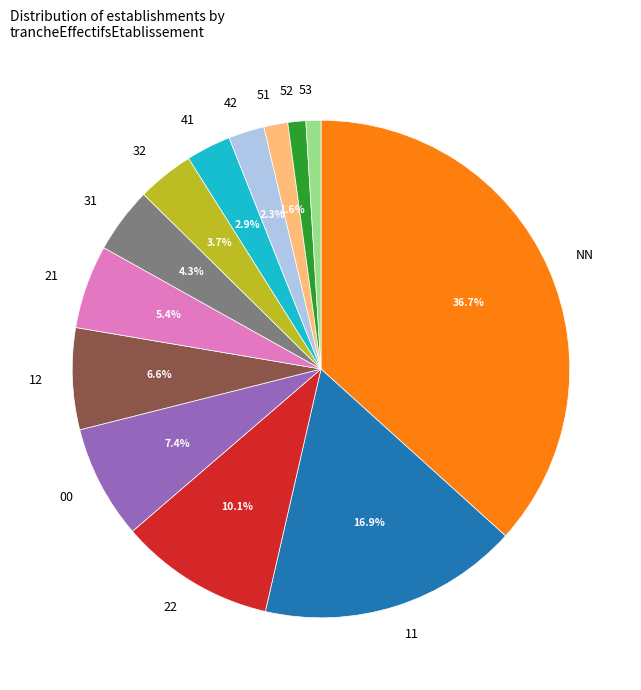

Which slice is the largest?

NN